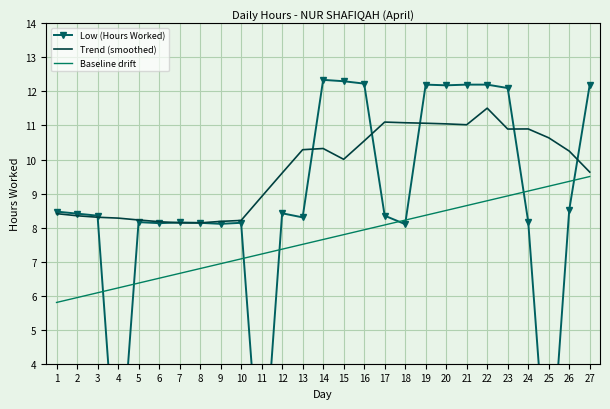

How many values in the Baseline drift series exceed 7?

18